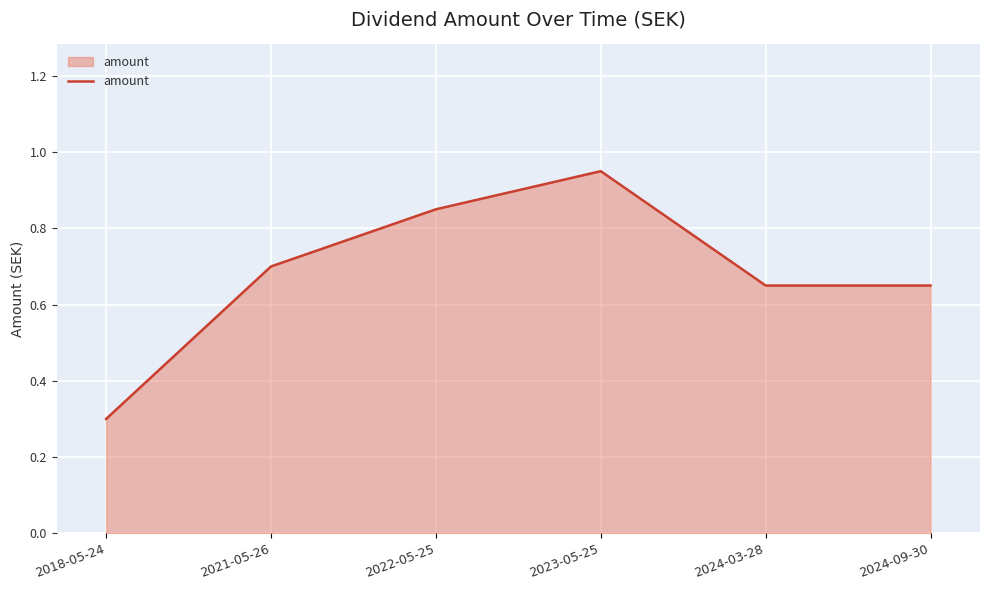

What position from the left is 2024-09-30?

6